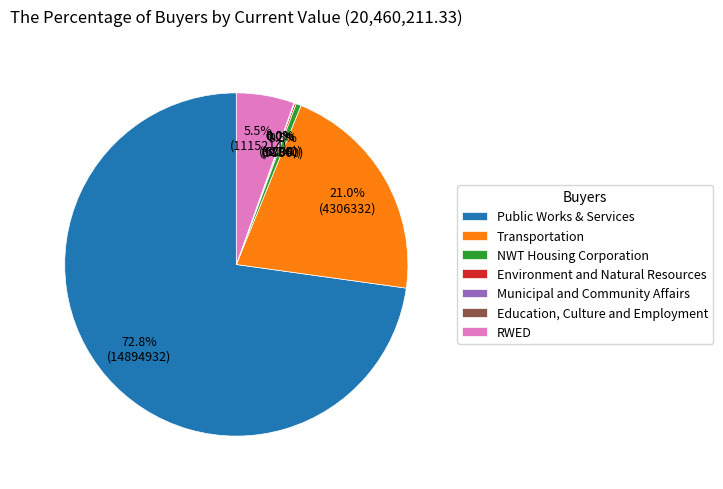

The Transportation slice represents 11% of the pie. True or false?

False